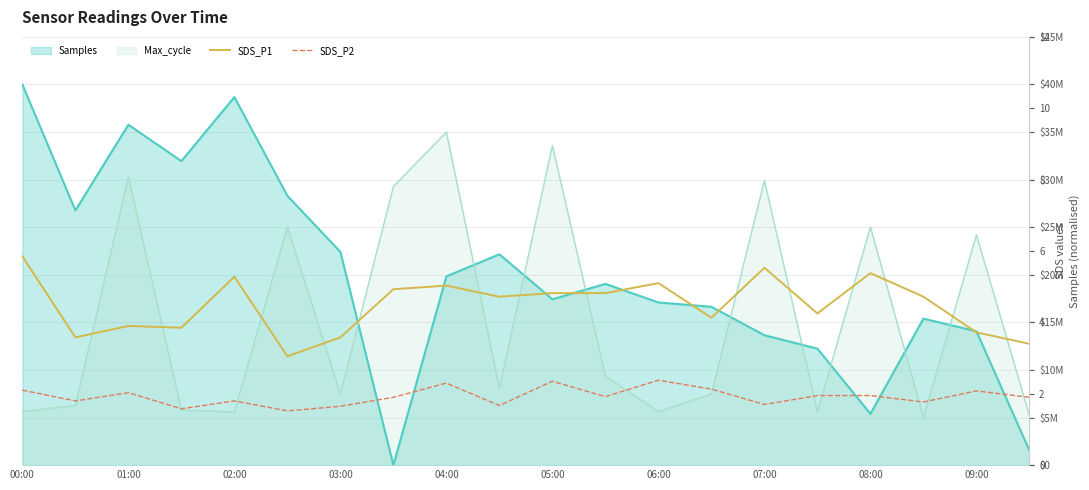

True or false: SDS_P2 has more than 0 interior local peaks.

True